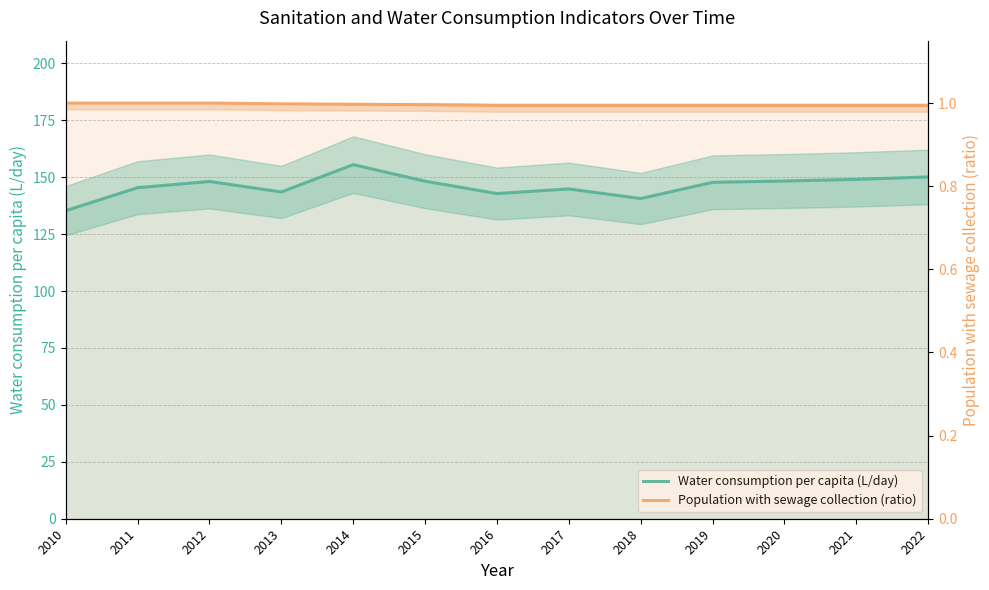

What is the sum of the Water consumption per capita (L/day) values at 2013 and 2022?

293.7